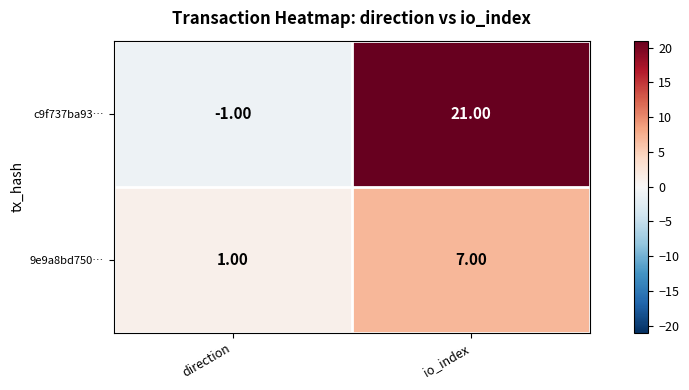

At which label is c9f737ba93… closest to 10?

direction